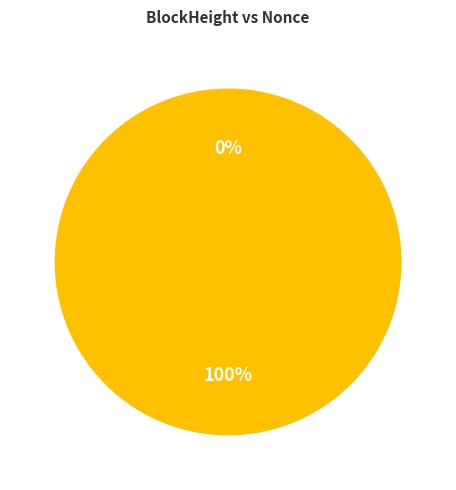

To the nearest percent, what is the average slice percentage?

50%